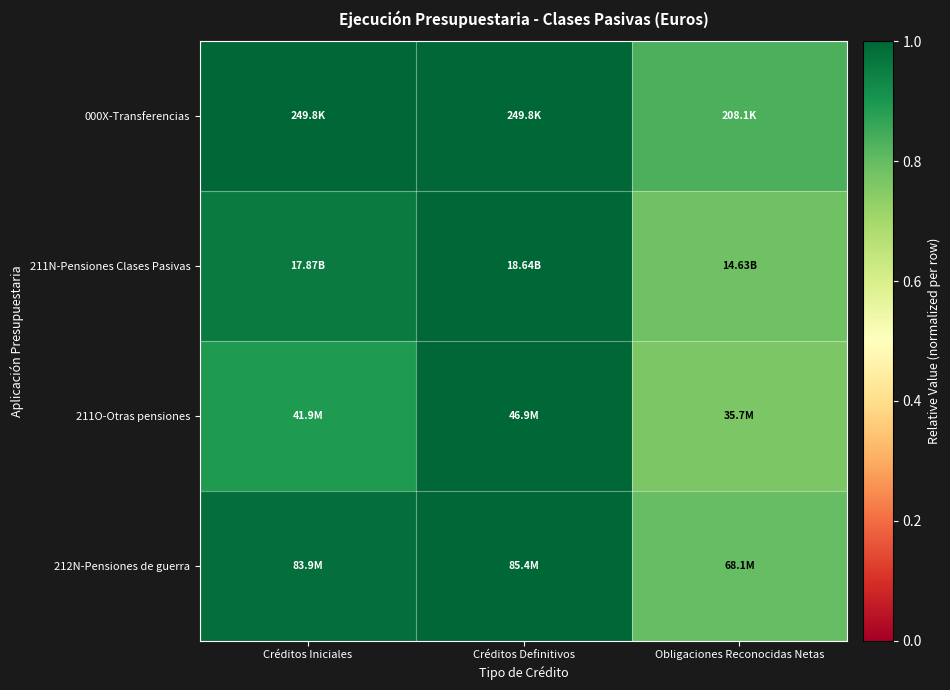

What is the total value across all series at Créditos Definitivos?

4.0